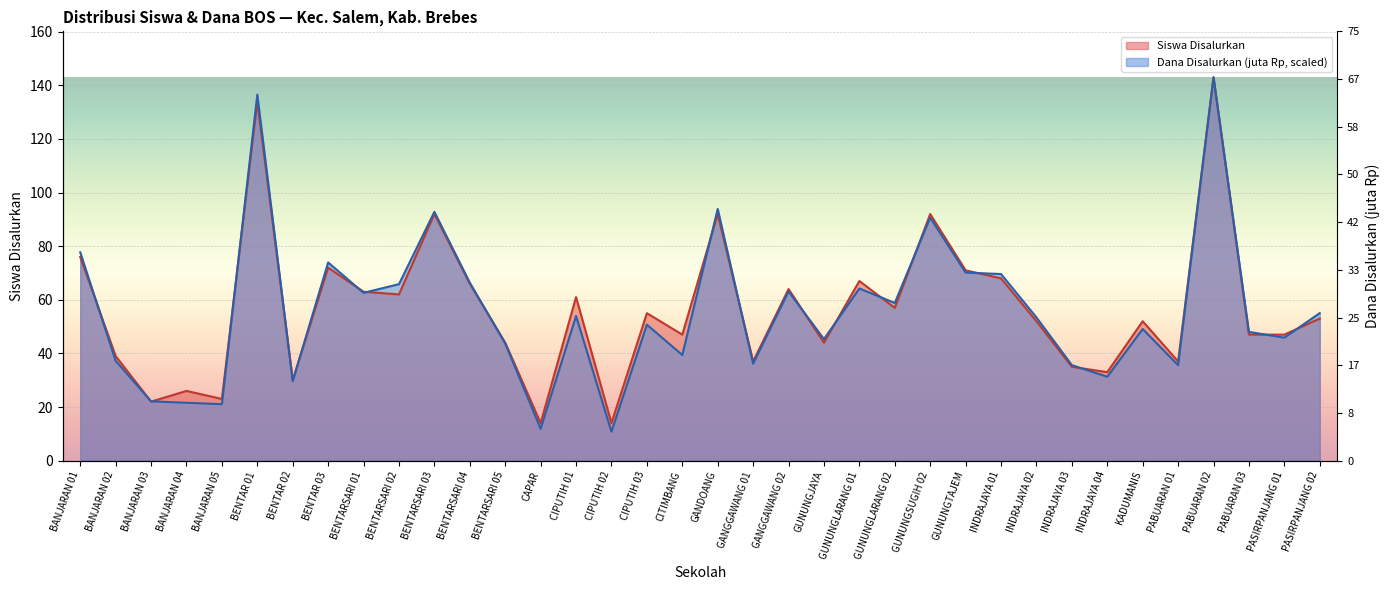

Reading right to left, extract all data points from this chart.

Siswa Disalurkan: PASIRPANJANG 02=53.0	PASIRPANJANG 01=47.0	PABUARAN 03=47.0	PABUARAN 02=143.0	PABUARAN 01=37.0	KADUMANIS=52.0	INDRAJAYA 04=33.0	INDRAJAYA 03=35.0	INDRAJAYA 02=52.0	INDRAJAYA 01=68.0	GUNUNGTAJEM=71.0	GUNUNGSUGIH 02=92.0	GUNUNGLARANG 02=57.0	GUNUNGLARANG 01=67.0	GUNUNGJAYA=44.0	GANGGAWANG 02=64.0	GANGGAWANG 01=37.0	GANDOANG=92.0	CITIMBANG=47.0	CIPUTIH 03=55.0	CIPUTIH 02=14.0	CIPUTIH 01=61.0	CAPAR=14.0	BENTARSARI 05=44.0	BENTARSARI 04=66.0	BENTARSARI 03=92.0	BENTARSARI 02=62.0	BENTARSARI 01=63.0	BENTAR 03=72.0	BENTAR 02=30.0	BENTAR 01=134.0	BANJARAN 05=23.0	BANJARAN 04=26.0	BANJARAN 03=22.0	BANJARAN 02=39.0	BANJARAN 01=76.0
Dana Disalurkan (juta): PASIRPANJANG 02=55.0	PASIRPANJANG 01=45.9	PABUARAN 03=48.0	PABUARAN 02=143.0	PABUARAN 01=35.6	KADUMANIS=49.1	INDRAJAYA 04=31.3	INDRAJAYA 03=35.6	INDRAJAYA 02=53.4	INDRAJAYA 01=69.6	GUNUNGTAJEM=70.2	GUNUNGSUGIH 02=90.7	GUNUNGLARANG 02=58.8	GUNUNGLARANG 01=64.2	GUNUNGJAYA=45.3	GANGGAWANG 02=63.1	GANGGAWANG 01=36.2	GANDOANG=93.9	CITIMBANG=39.4	CIPUTIH 03=50.7	CIPUTIH 02=10.8	CIPUTIH 01=54.0	CAPAR=11.9	BENTARSARI 05=43.7	BENTARSARI 04=66.4	BENTARSARI 03=92.8	BENTARSARI 02=65.8	BENTARSARI 01=62.6	BENTAR 03=73.9	BENTAR 02=29.7	BENTAR 01=136.5	BANJARAN 05=21.0	BANJARAN 04=21.6	BANJARAN 03=22.1	BANJARAN 02=37.2	BANJARAN 01=77.7